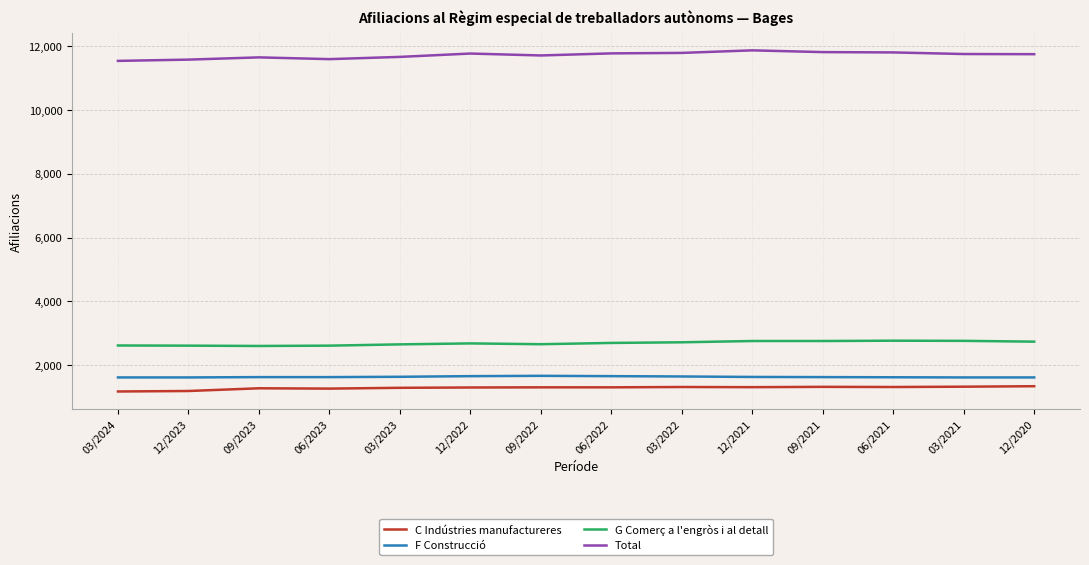

In Total, how many points are lower than both neighbors (excluding endpoints)?

2